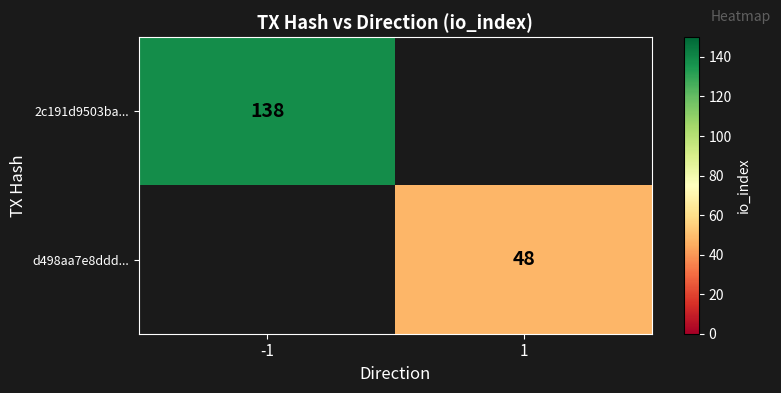

The value of d498aa7e8ddd... at 1 is 18. True or false?

False